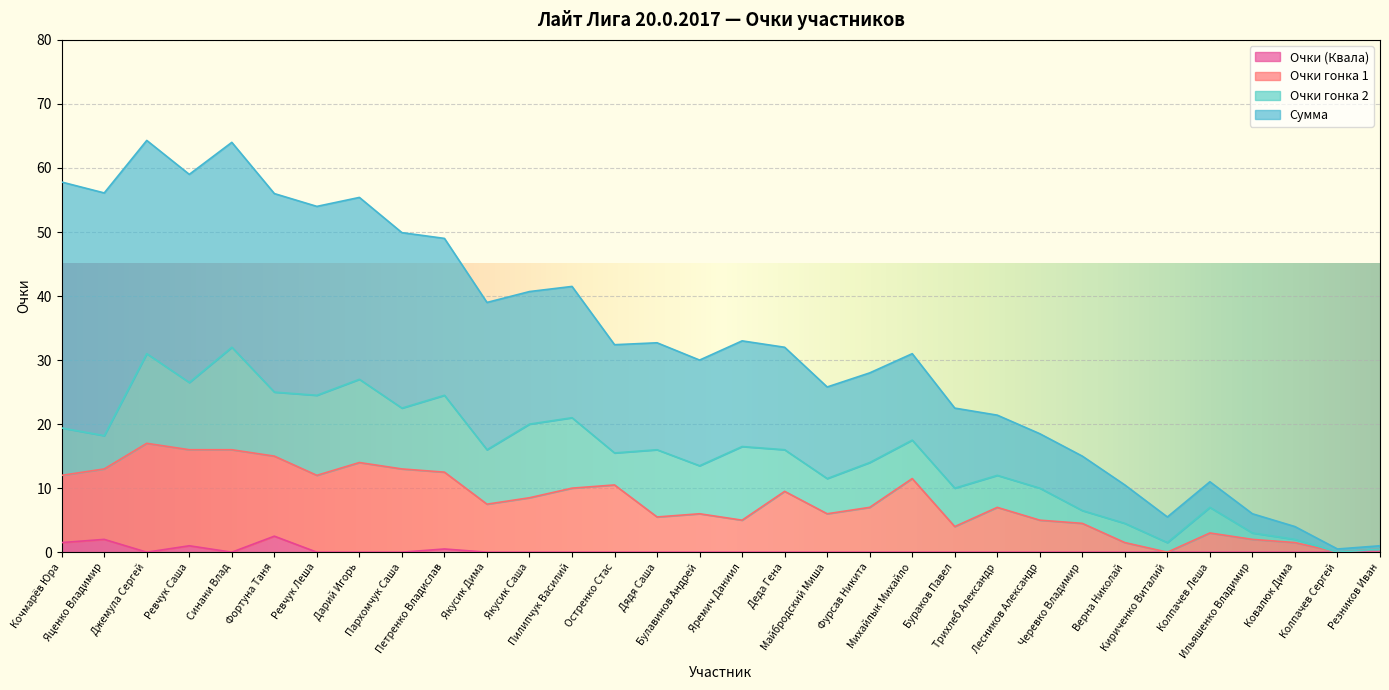

The Очки гонка 1 series shows 5.9 at Яценко Владимир. True or false?

False